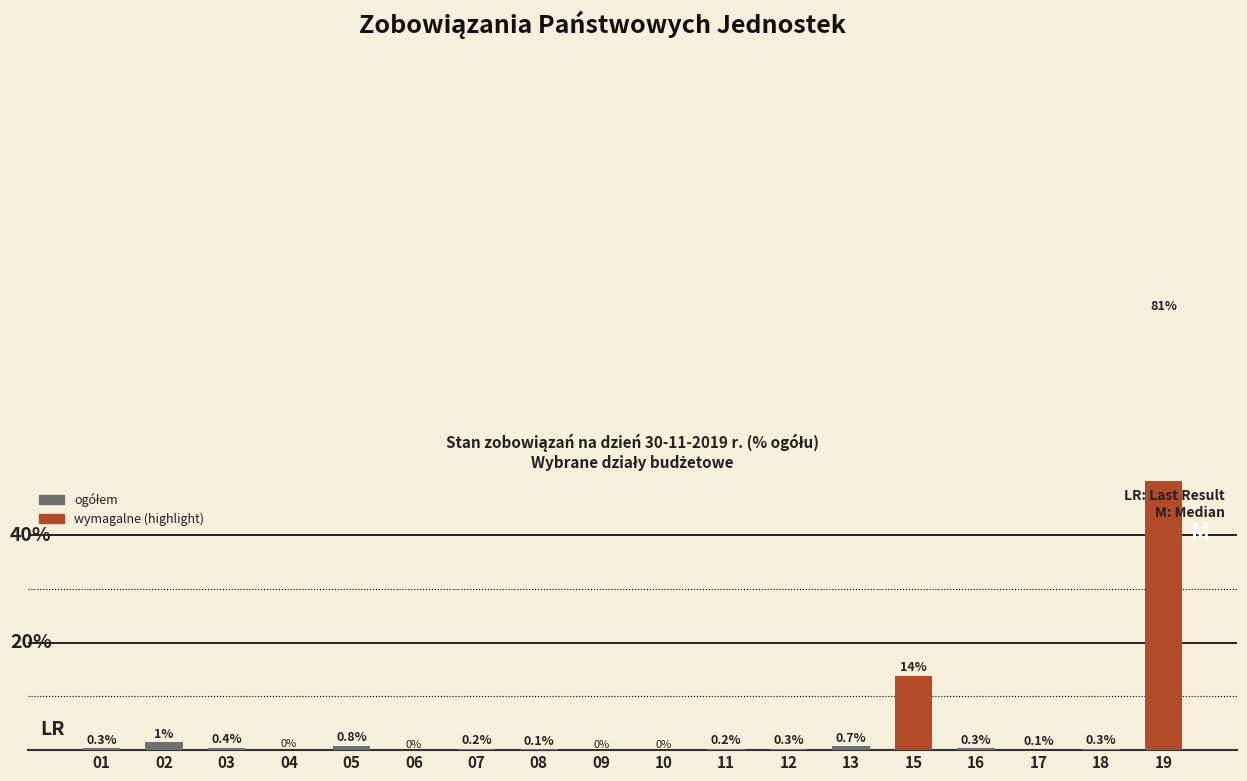

List the labels in order of value, smallest first.

06, 09, 10, 04, 17, 08, 11, 07, 12, 18, 01, 16, 03, 13, 05, 02, 15, 19